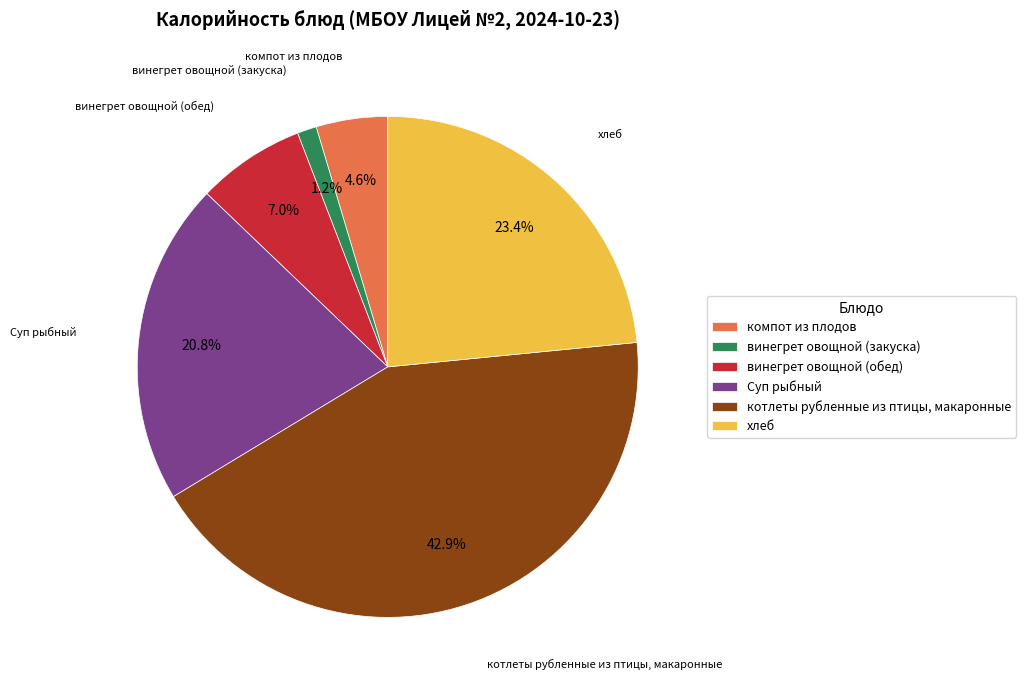

What percentage is NOT represented by котлеты рубленные из птицы, макаронные?

57.1%